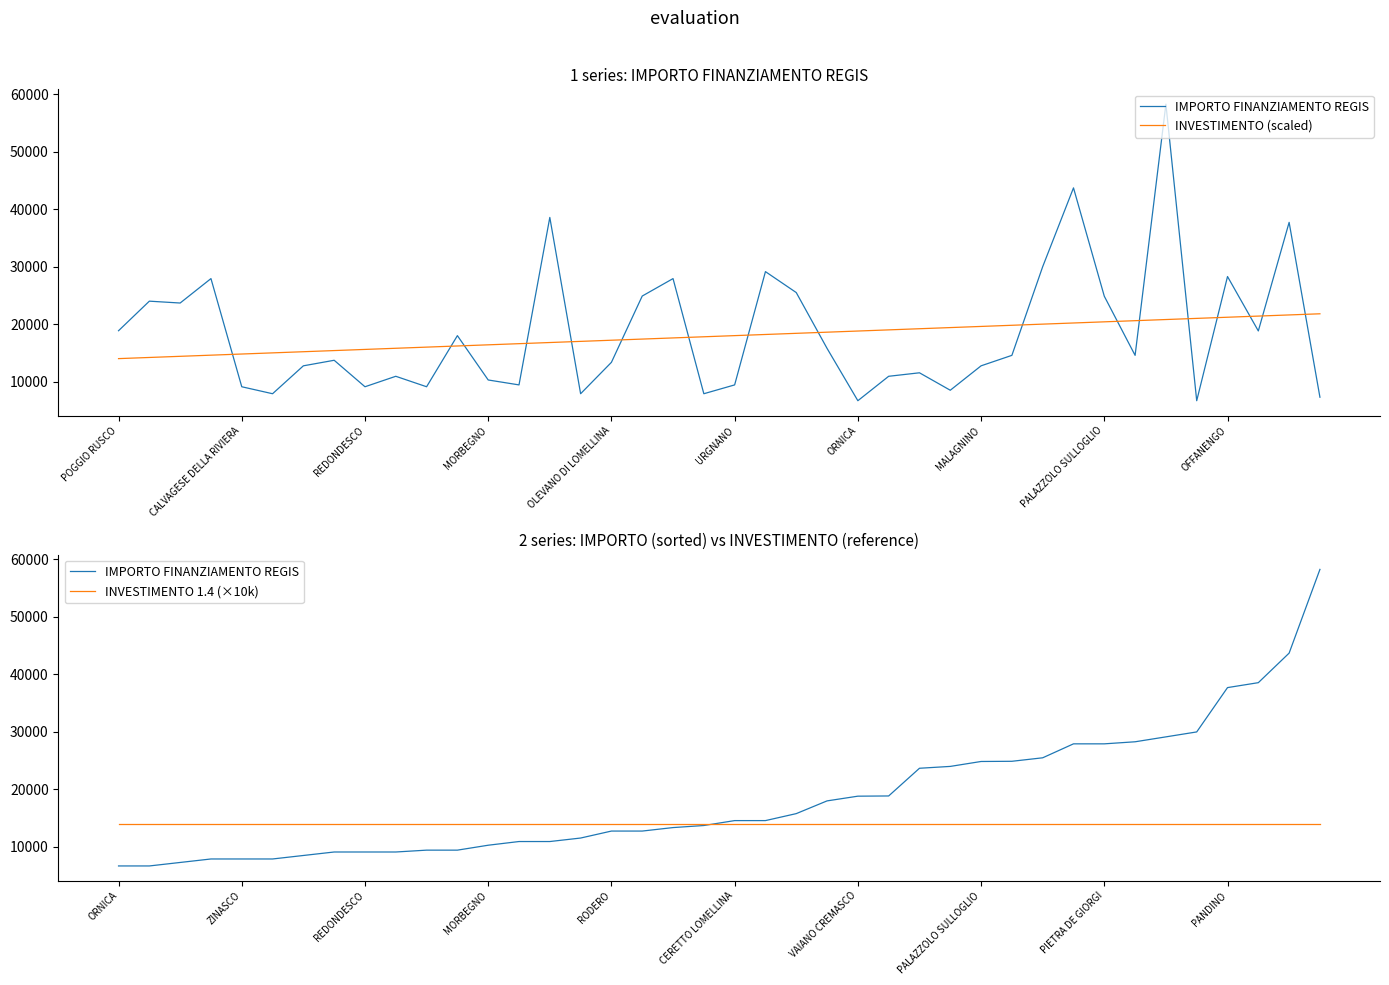

Count the number of categories in the chart.

40